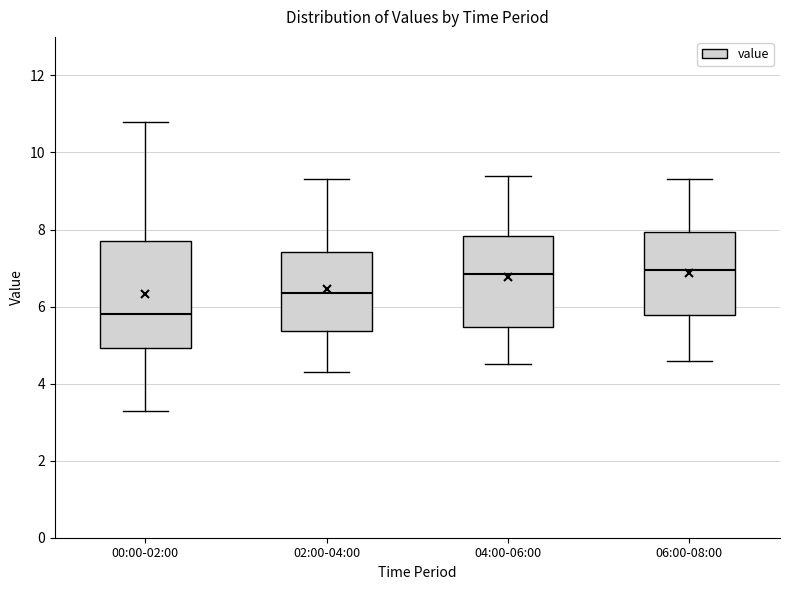

Where is the lower edge of the box for 00:00-02:00 on the y-axis? The values are not printed on the chart, so give them approximately, as read against the axis.

5.0